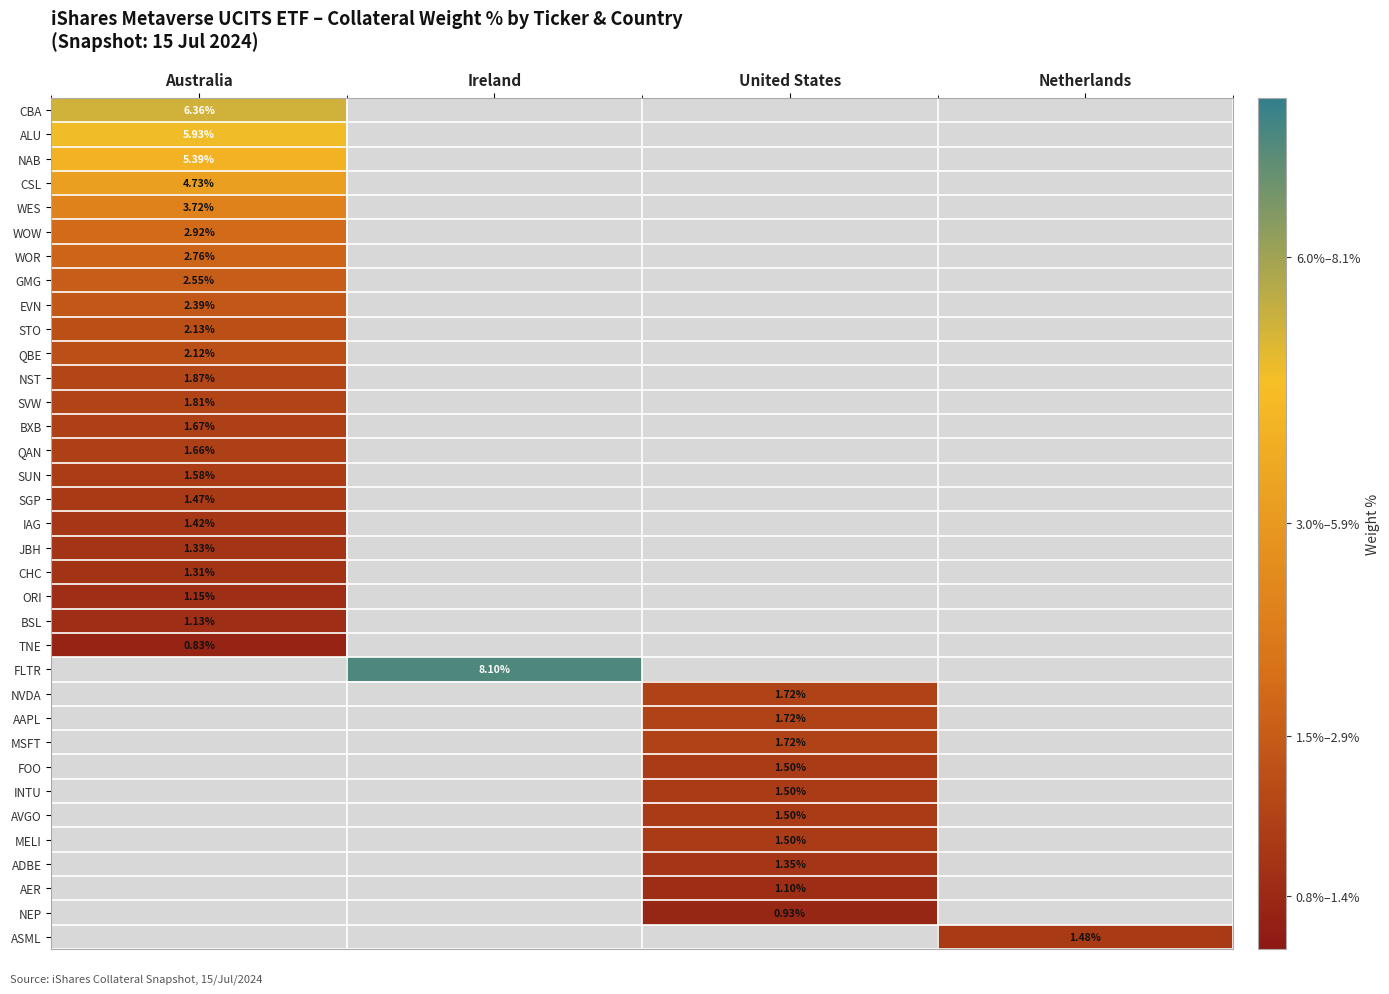

Is it true that SVW equals 1.8 at Australia?

True